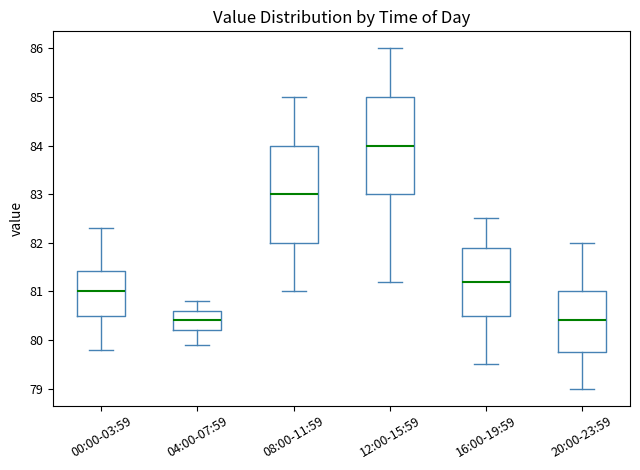

Where does the upper whisker of the box for 00:00-03:59 end on the y-axis? The values are not printed on the chart, so give them approximately, as read against the axis.

82.3